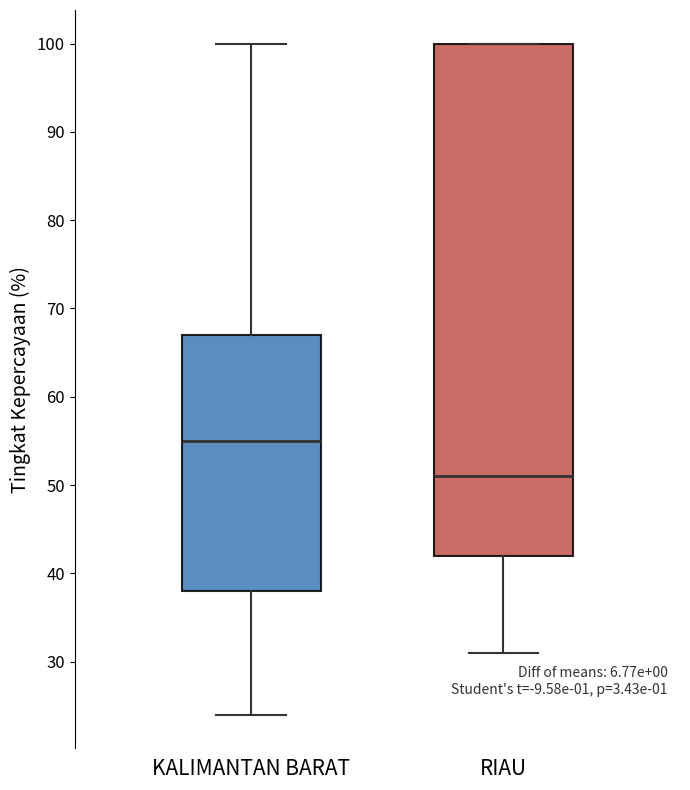

Reading left to right, transcribe this box plot: for each box, give where its median line is, the range the box spans, and where its two whiskers end, as read against the y-axis. The values are not printed on the chart, so give them approximately, as read against the axis.

KALIMANTAN BARAT: median 55, box 38 to 67, whiskers 24 to 100
RIAU: median 51, box 42 to 100, whiskers 31 to 100